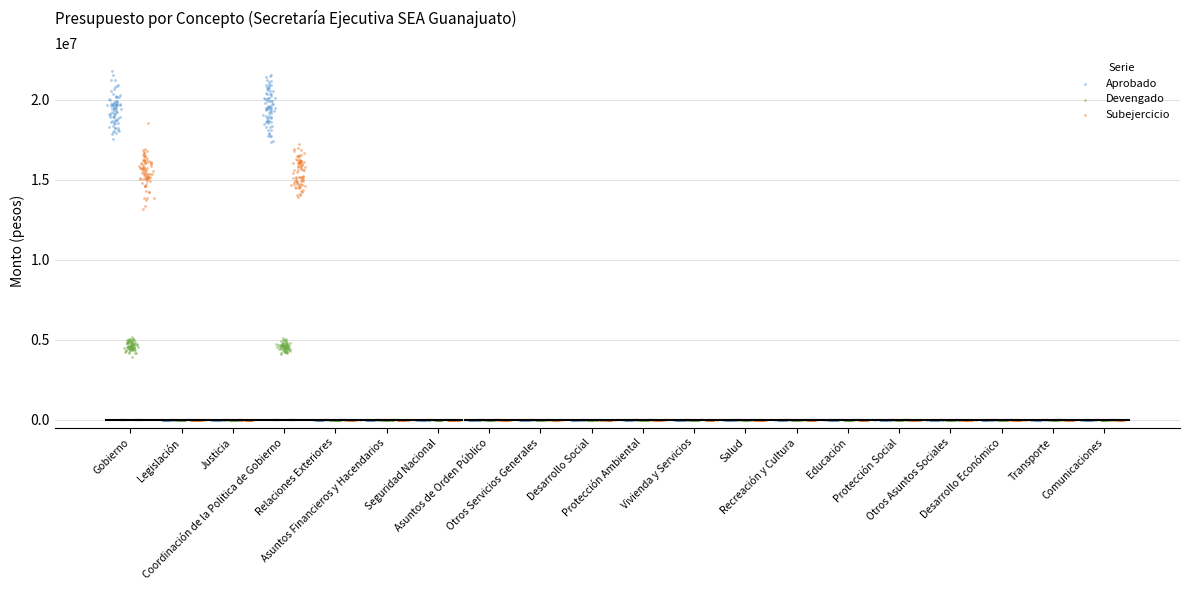

Which series reaches the maximum Y coordinate?

Aprobado